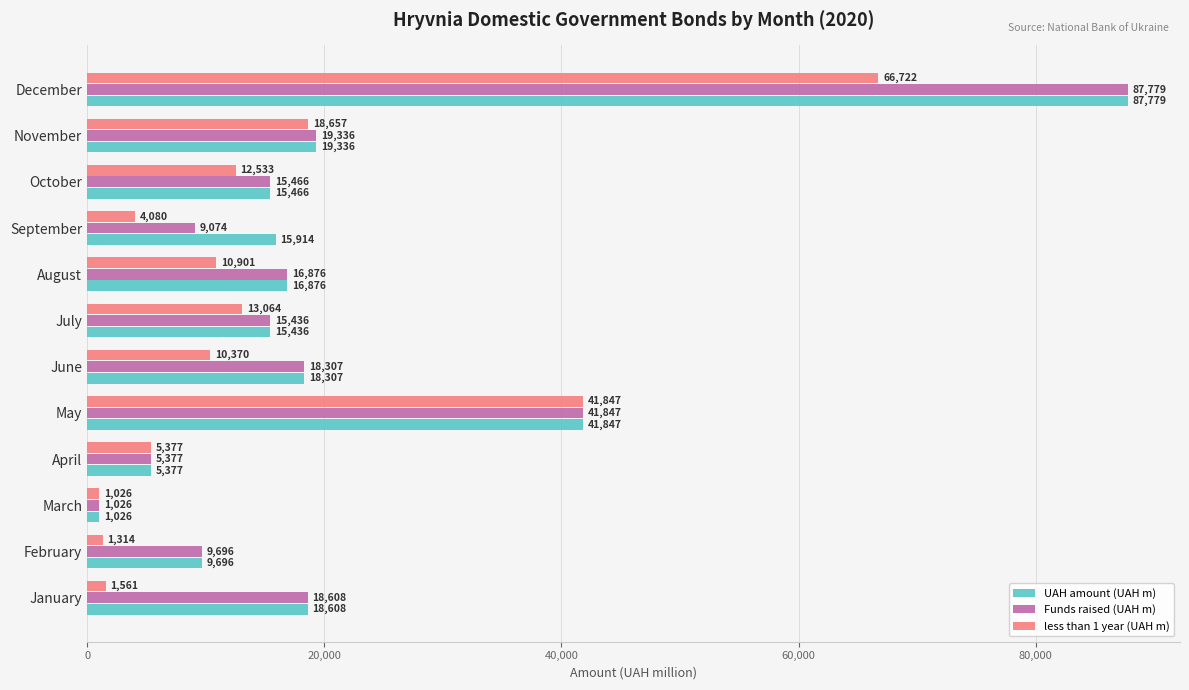

Where is less than 1 year (UAH m) nearest to the value 33874?

May